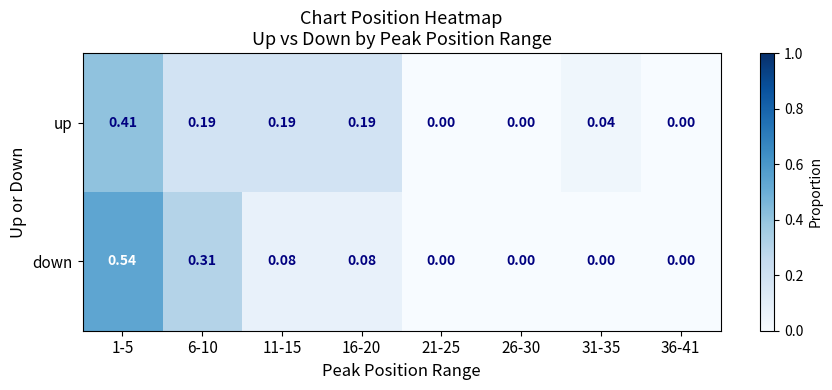

How many categories are shown in the chart?

8